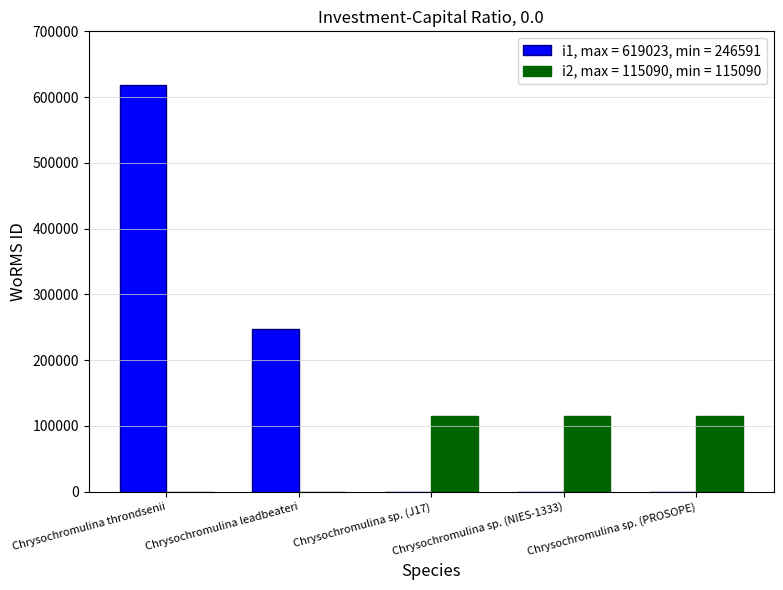

Is it true that i2, max = 115090, min = 115090 equals 115090 at Chrysochromulina sp. (PROSOPE)?

True